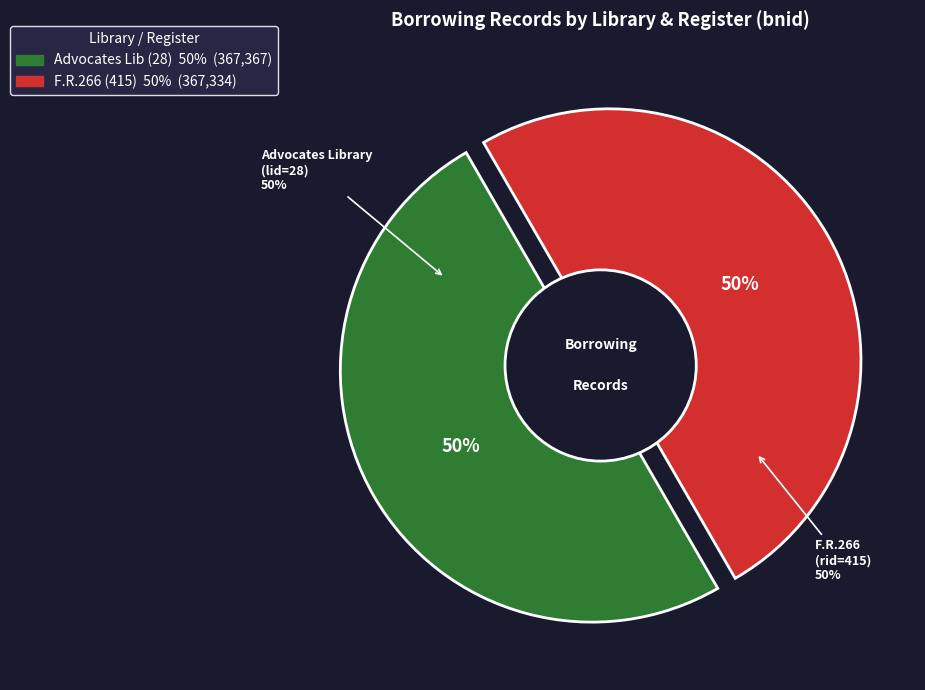

What is the largest slice in the pie chart?

Advocates Library (lid=28)